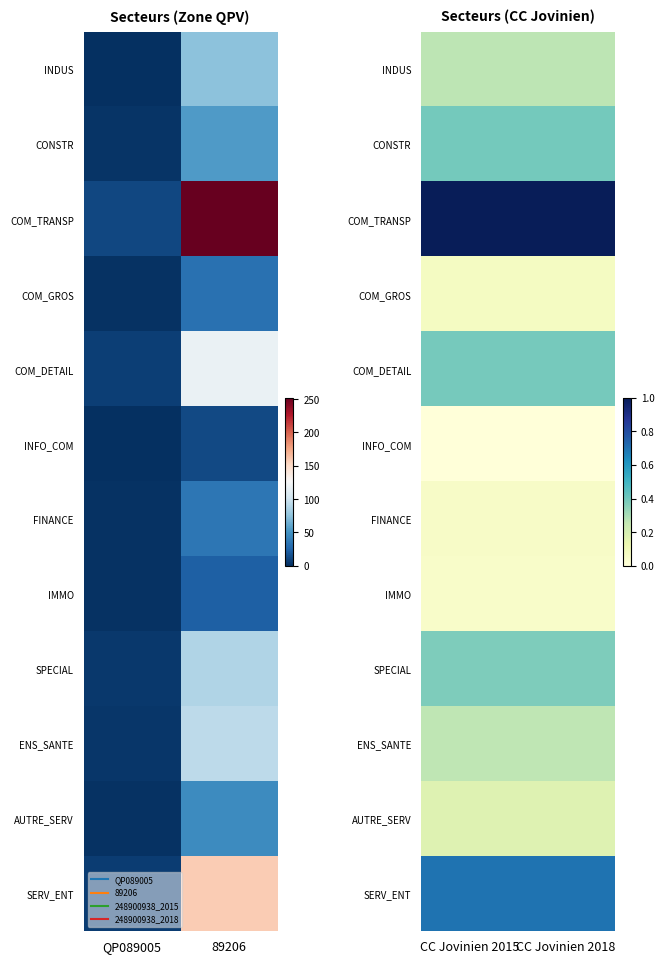

What is the maximum value shown in the chart?

1.0